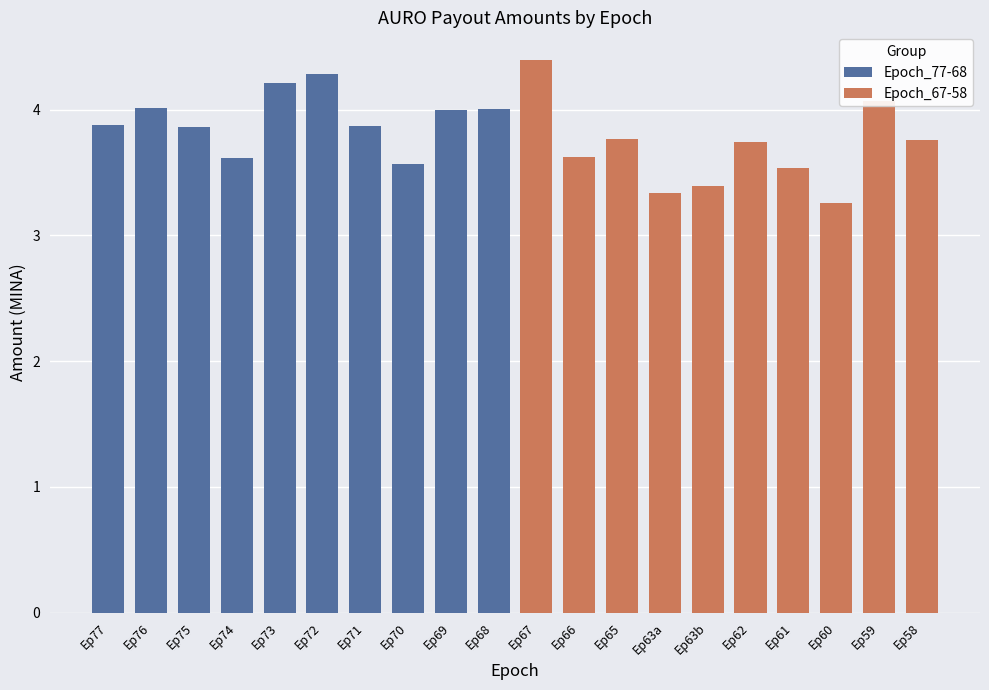

What is the sum of all Epoch_77-68 values?

39.3